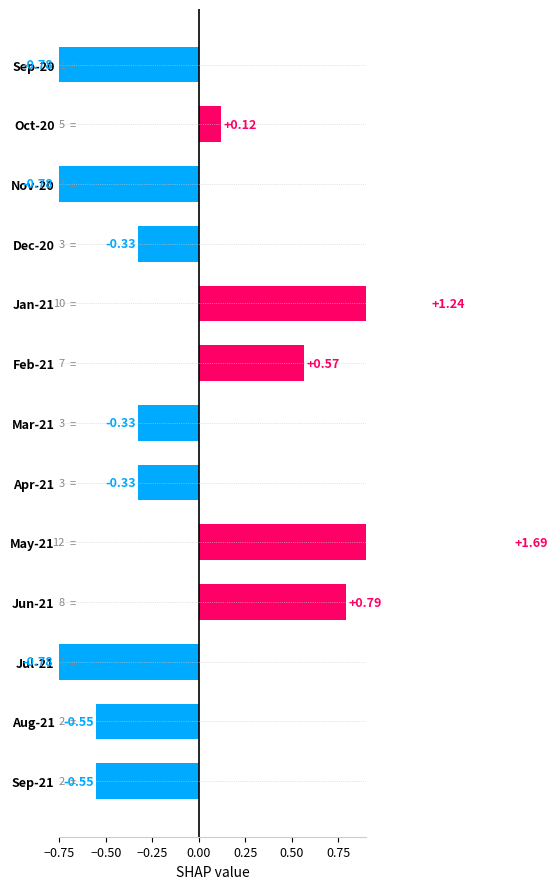

How many negative values are there?

8